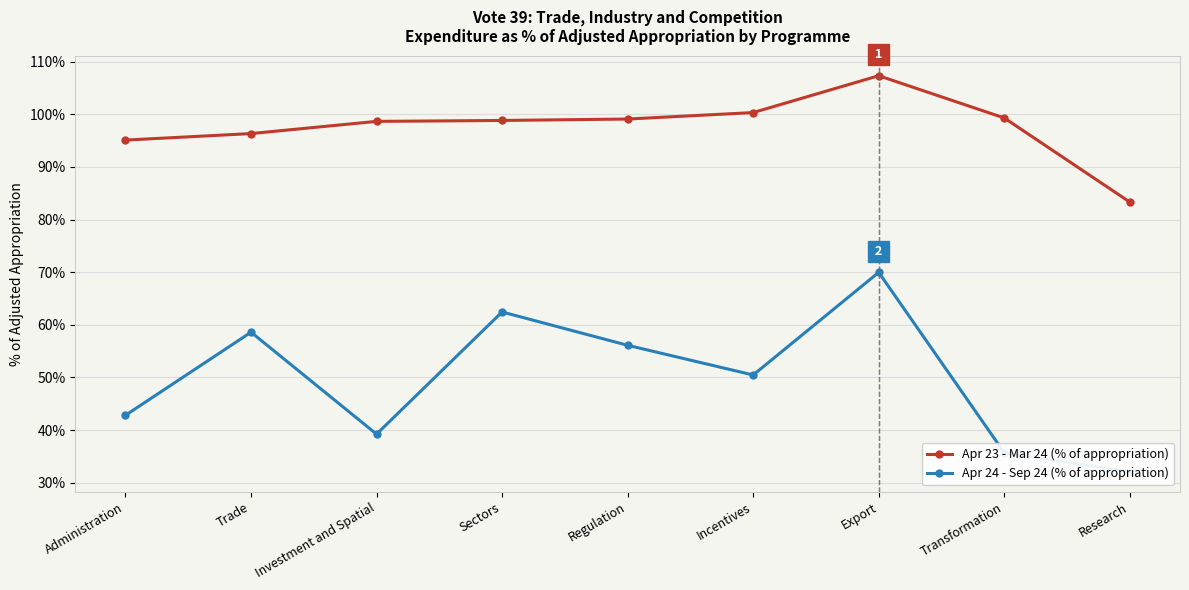

What is the label of the 8th point from the right?

Trade